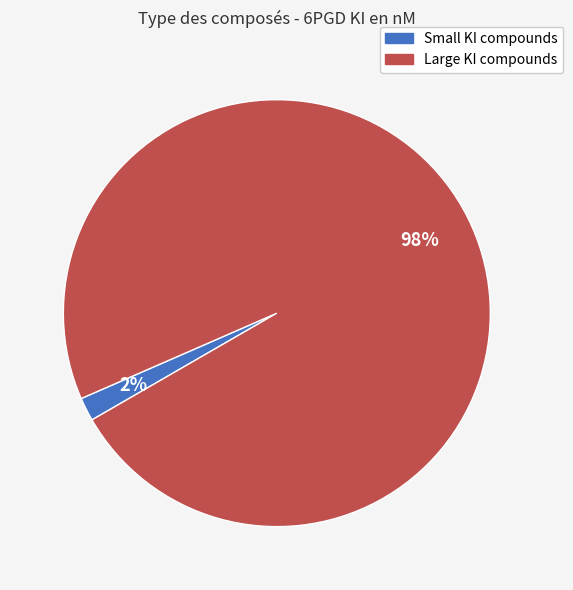

Is there any slice that represents more than half of the pie?

Yes